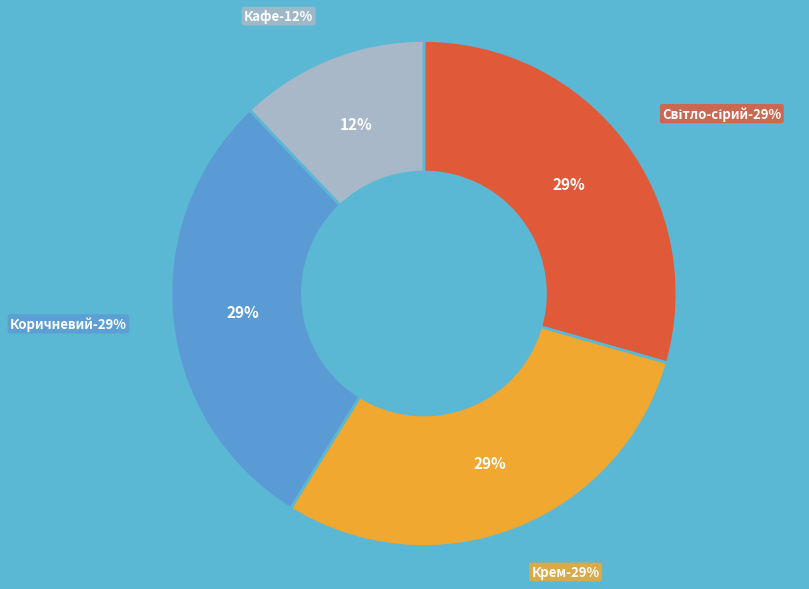

What is the smallest slice in the pie chart?

Ламінат AGT Spark PRK702 - Кафе